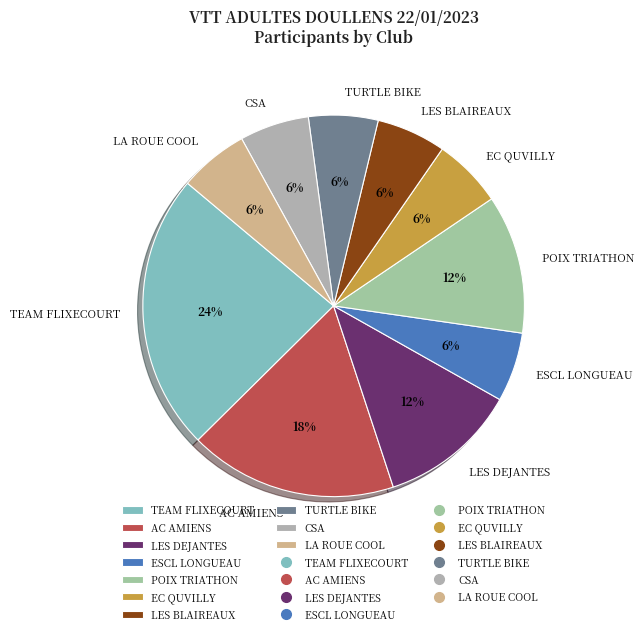

To the nearest percent, what is the difference between the largest and smallest slice percentages?

18%